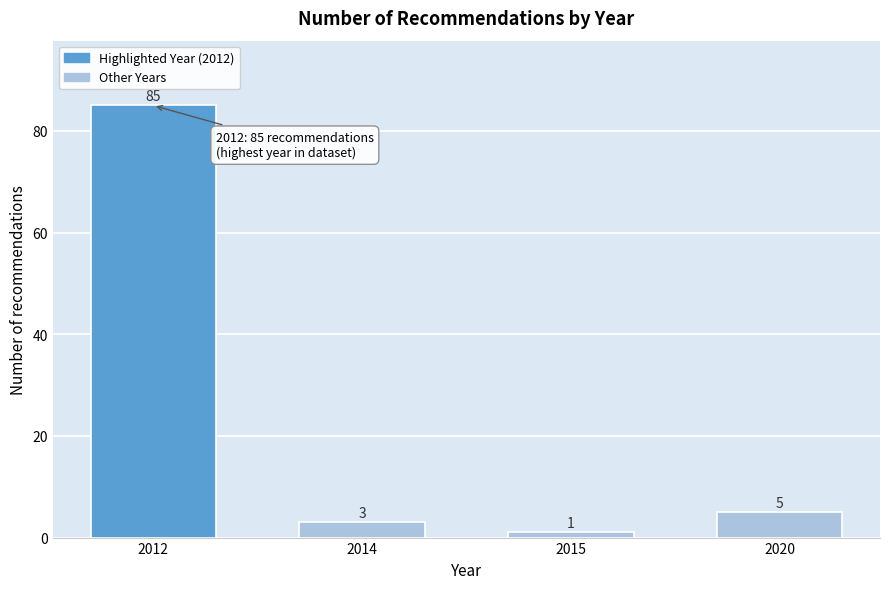

Reading left to right, list all the values displayed in this chart.

2012=85	2014=3	2015=1	2020=5